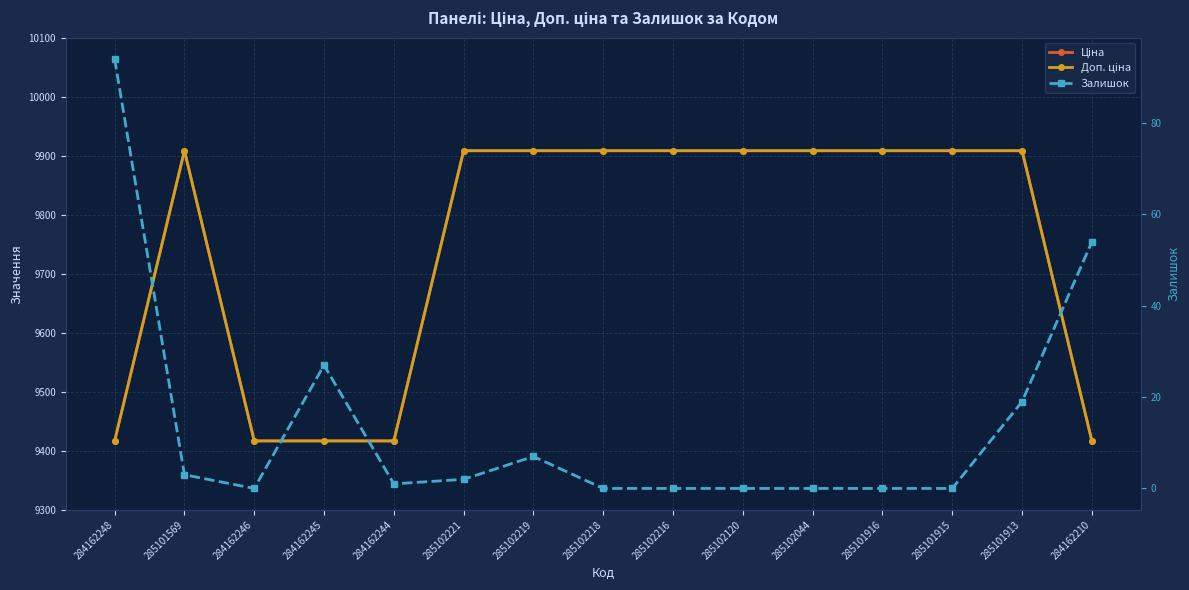

At which category is the sum across all series the highest?

285101913